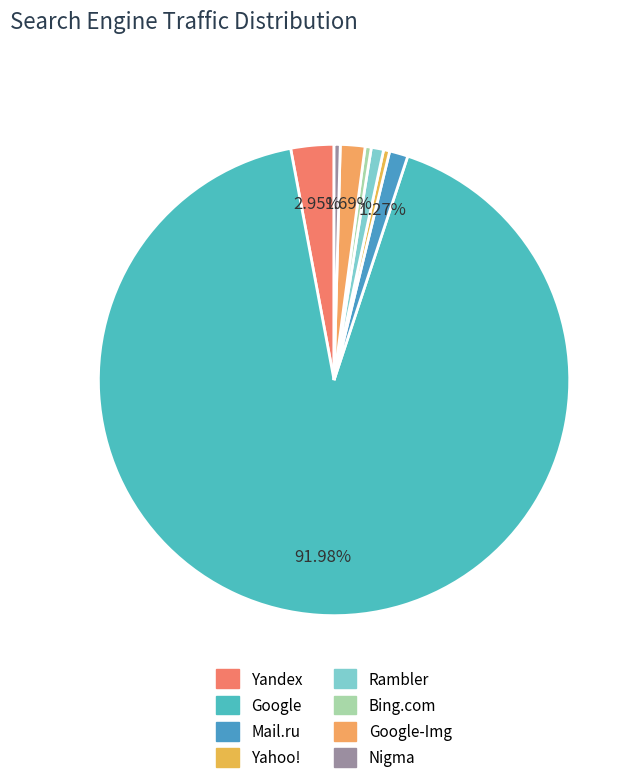

Rank the categories by value from lowest to highest.

Yahoo!, Bing.com, Nigma, Rambler, Mail.ru, Google-Img, Yandex, Google